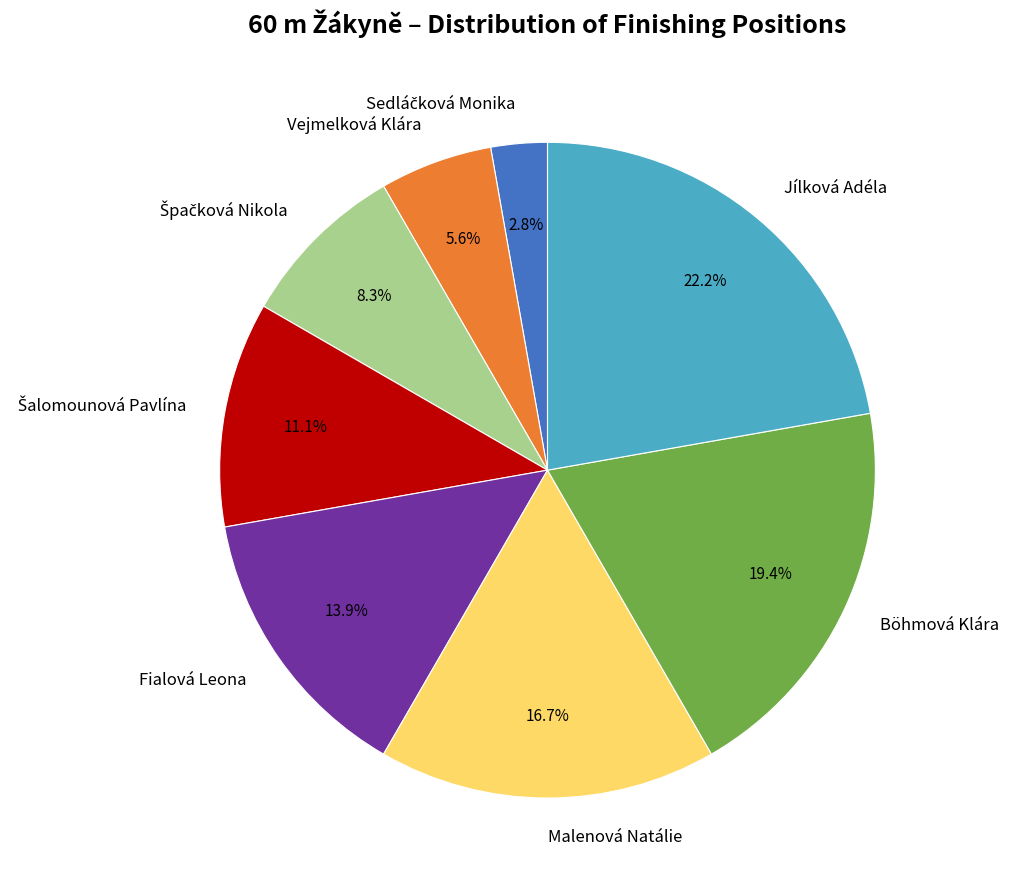

Count the number of slices in the pie.

8